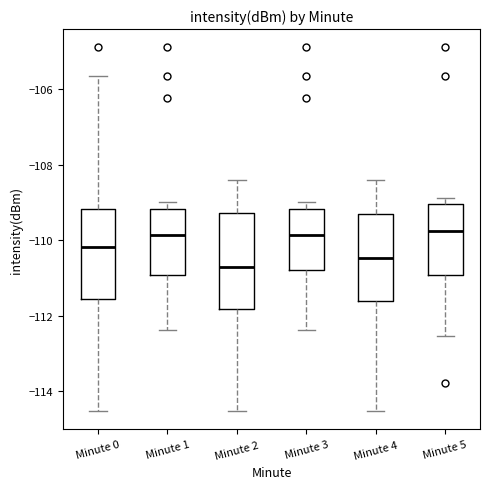

Reading left to right, transcribe this box plot: for each box, give where its median line is, the range the box spans, and where its two whiskers end, as read against the y-axis. The values are not printed on the chart, so give them approximately, as read against the axis.

Minute 0: median -110.2, box -111.6 to -109.2, whiskers -114.6 to -105.6
Minute 1: median -109.8, box -111.0 to -109.2, whiskers -112.4 to -109.0
Minute 2: median -110.8, box -111.8 to -109.2, whiskers -114.6 to -108.4
Minute 3: median -109.8, box -110.8 to -109.2, whiskers -112.4 to -109.0
Minute 4: median -110.4, box -111.6 to -109.4, whiskers -114.6 to -108.4
Minute 5: median -109.8, box -111.0 to -109.0, whiskers -112.6 to -108.8